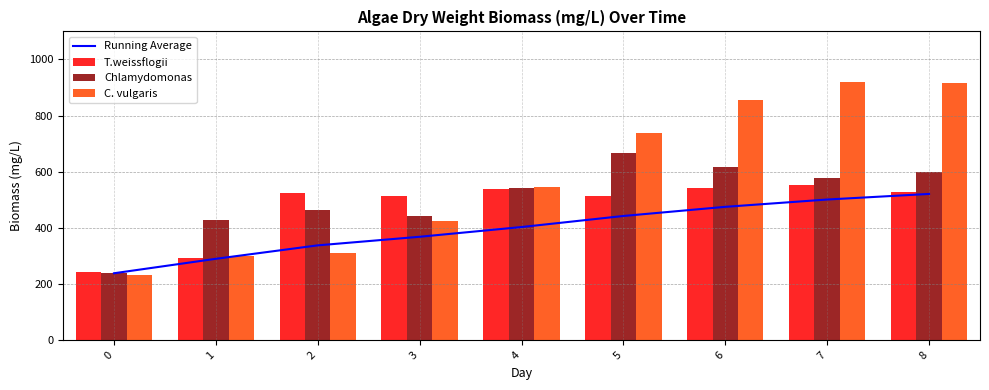

The value of C. vulgaris at 3 is 242.9. True or false?

False